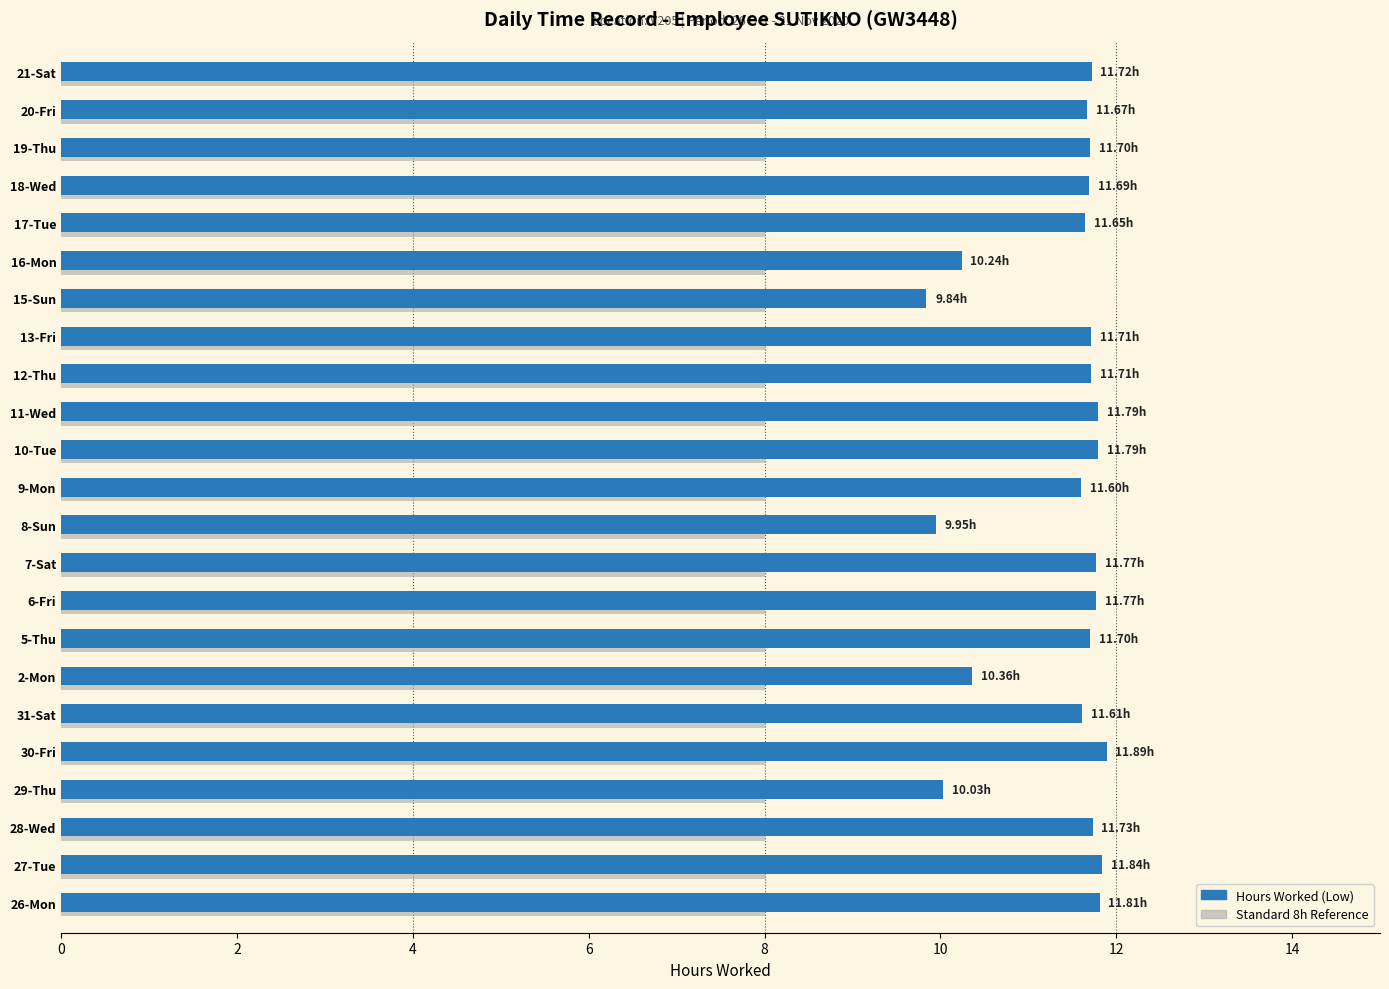

Rank the series by their maximum value, from highest to lowest.

Hours Worked (Low), Standard 8h Reference